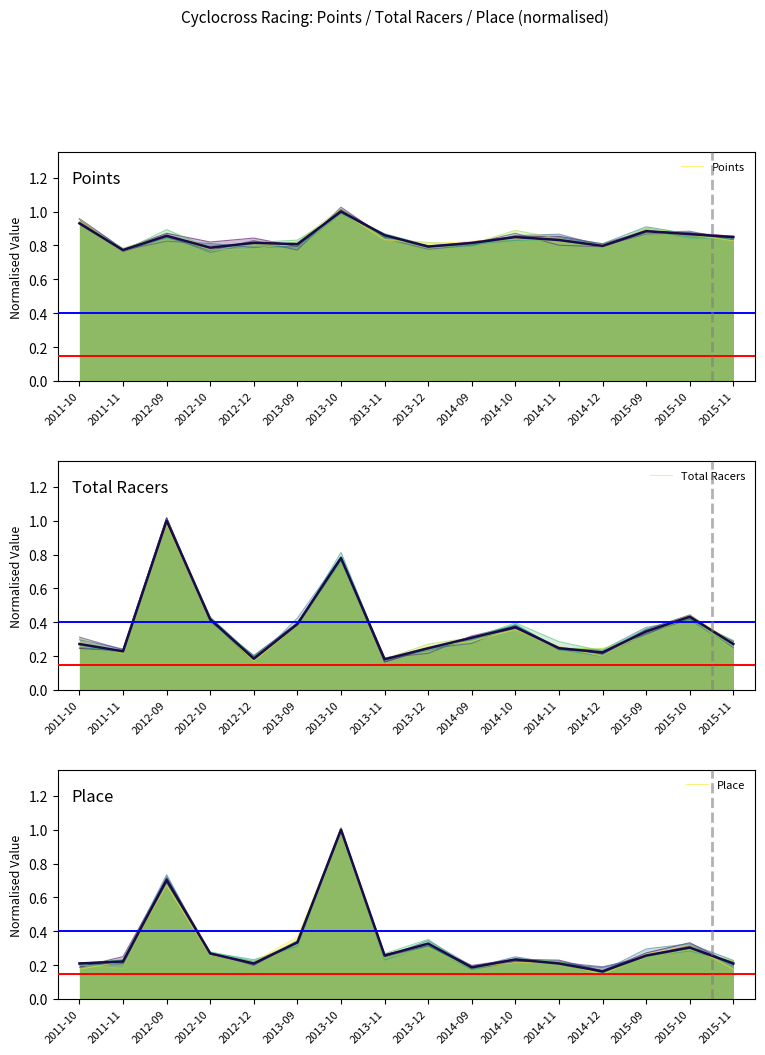

Rank the categories by Total Racers value from lowest to highest.

2012-12, 2013-11, 2014-12, 2011-11, 2013-12, 2014-11, 2011-10, 2015-11, 2014-09, 2015-09, 2014-10, 2013-09, 2012-10, 2015-10, 2013-10, 2012-09